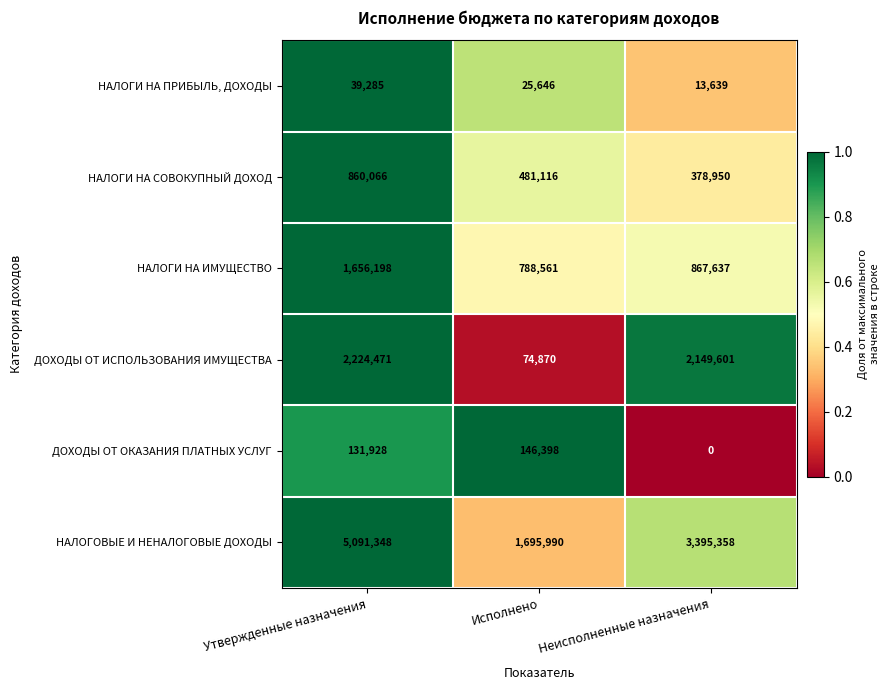

The НАЛОГОВЫЕ И НЕНАЛОГОВЫЕ ДОХОДЫ series shows 1695990 at Исполнено. True or false?

True